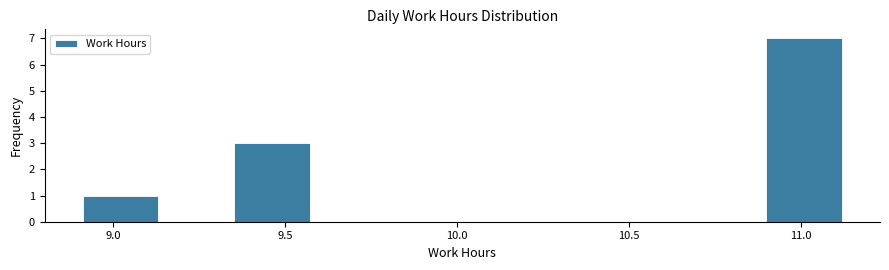

Reading left to right, list every bar in this chart as the range it spans on the x-axis followed by its height. Neither the bar edges nor the heights are printed on the chart, so give them approximately, as read against the axes.

8.90 to 9.15: 1
9.15 to 9.35: 0
9.35 to 9.55: 3
9.55 to 9.80: 0
9.80 to 10.00: 0
10.00 to 10.25: 0
10.25 to 10.45: 0
10.45 to 10.70: 0
10.70 to 10.90: 0
10.90 to 11.10: 7